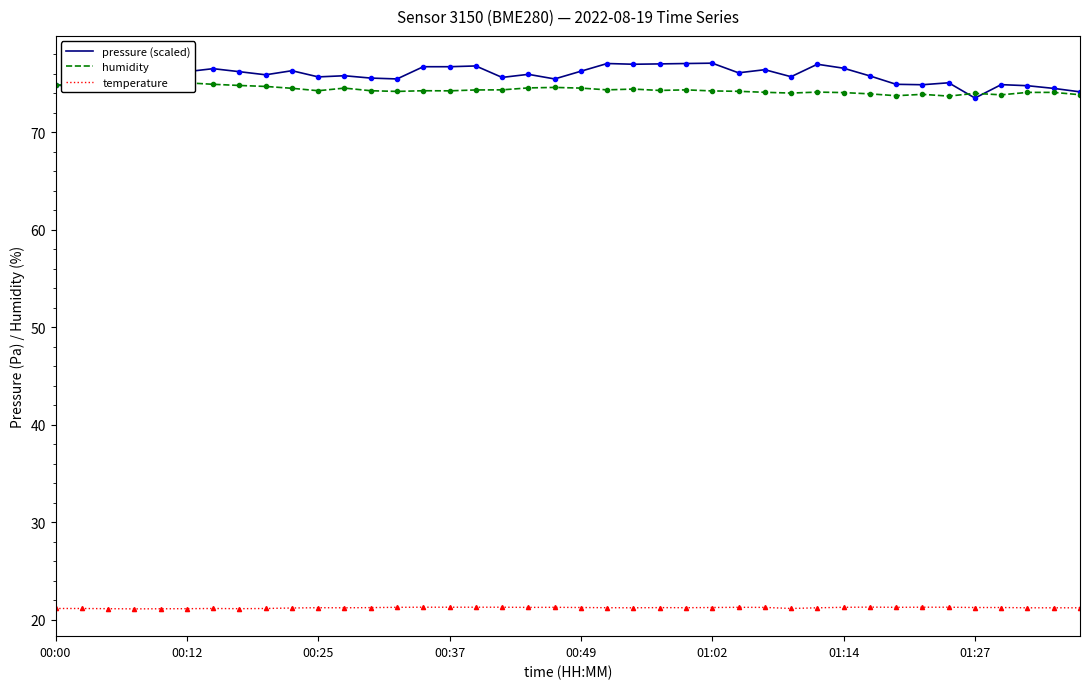

True or false: temperature and pressure (scaled) cross at least once.

False